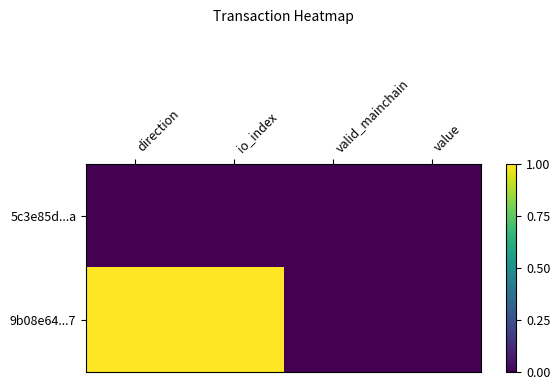

Reading left to right, extract all data points from this chart.

5c3e85d...a: direction=0.0	io_index=0.0	valid_mainchain=0.0	value=0.0
9b08e64...7: direction=1.0	io_index=1.0	valid_mainchain=0.0	value=0.0